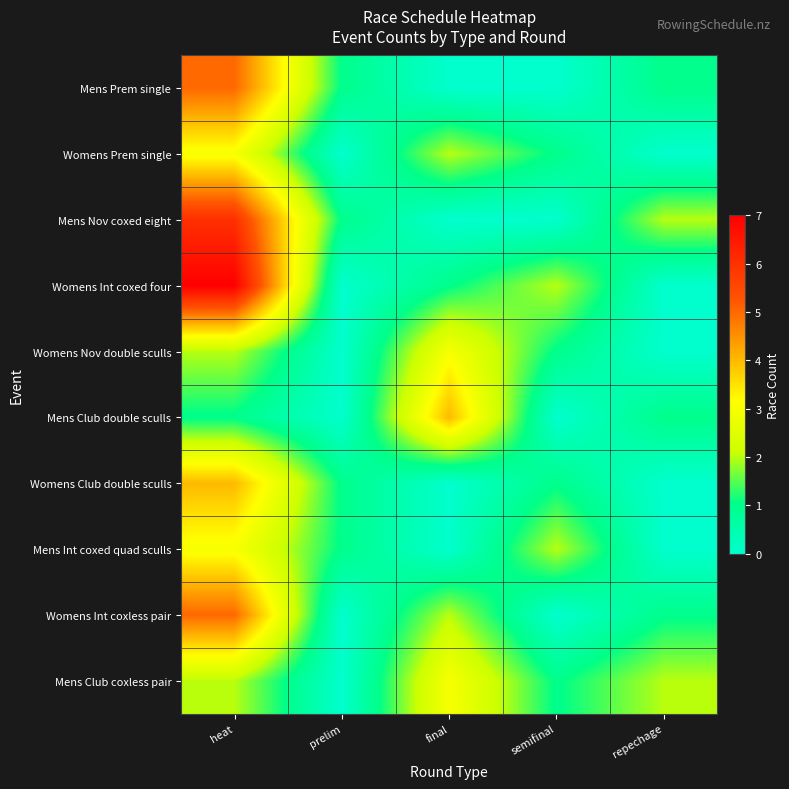

At how many categories does at least one series exceed 0?

5